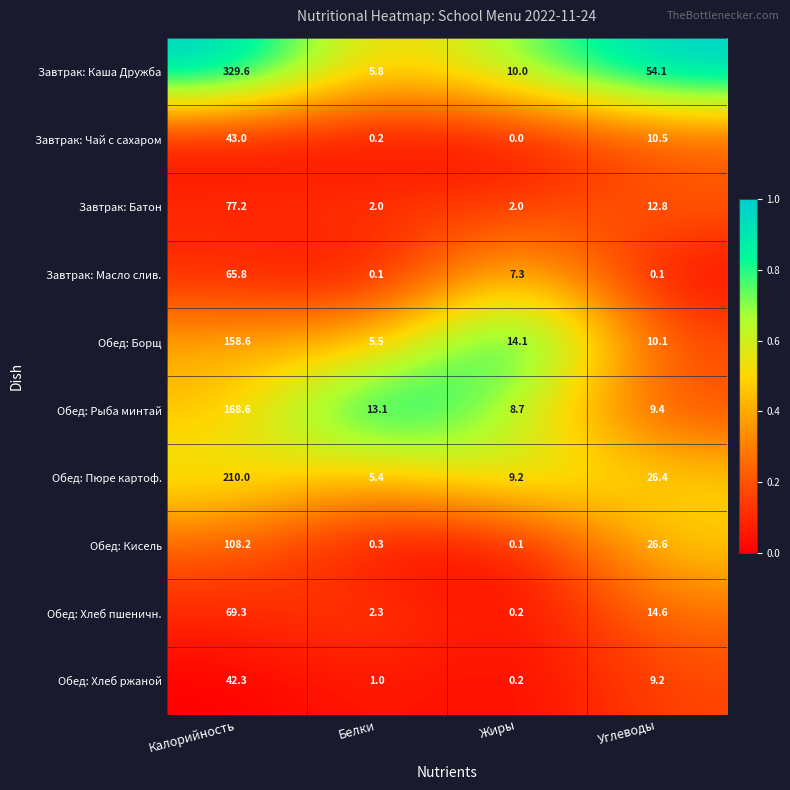

Which series has the largest total across all categories?

Завтрак: Каша Дружба